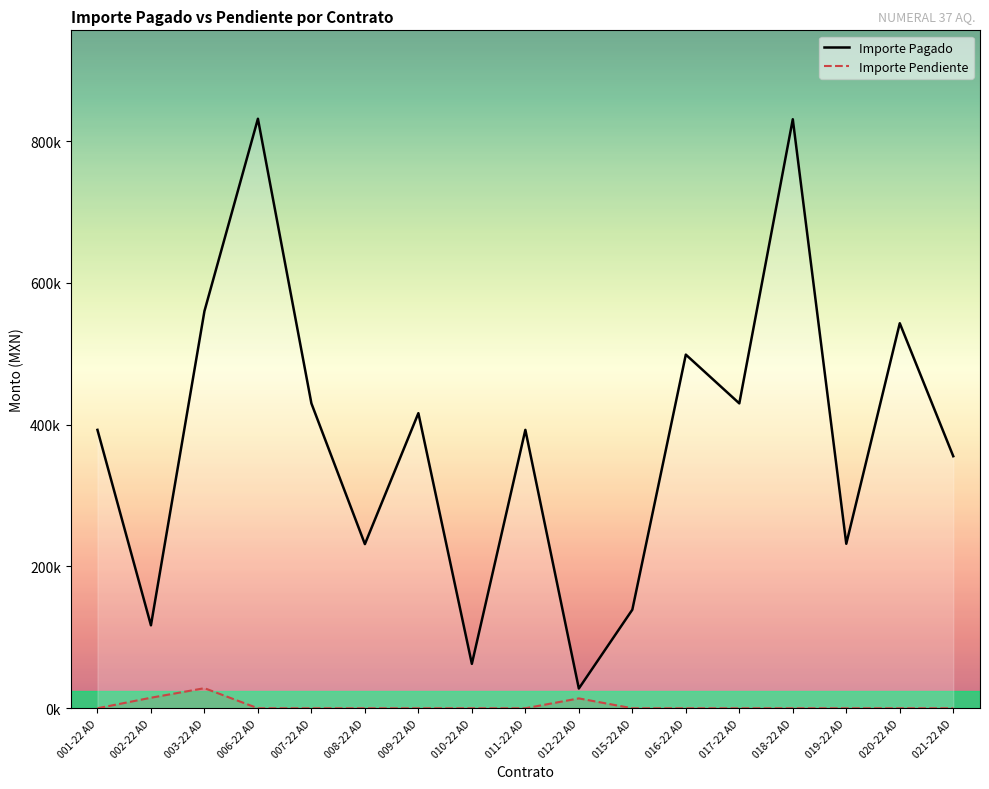

At which category does Importe Pendiente reach its first local peak?

003-22 AD